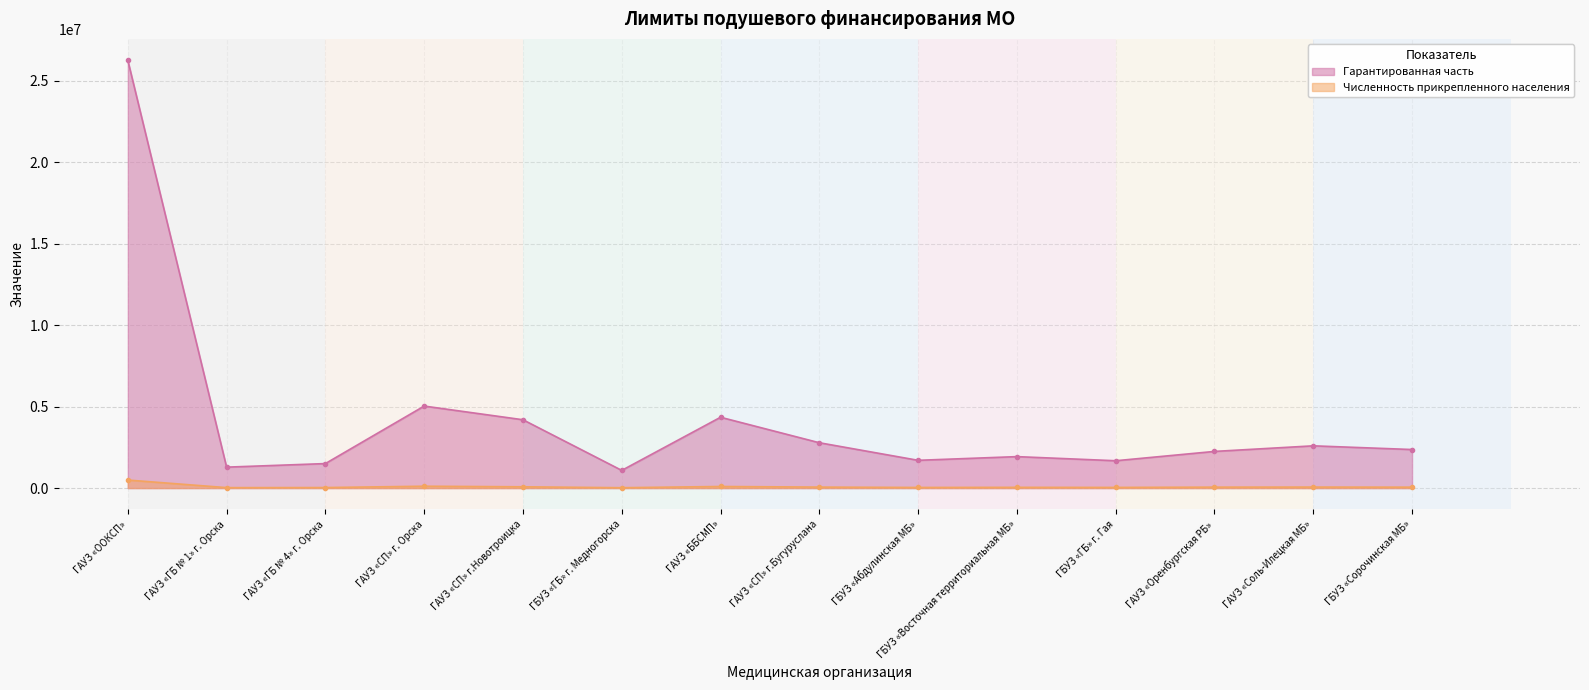

Where is the first local maximum for Гарантированная часть?

ГАУЗ «СП» г. Орска